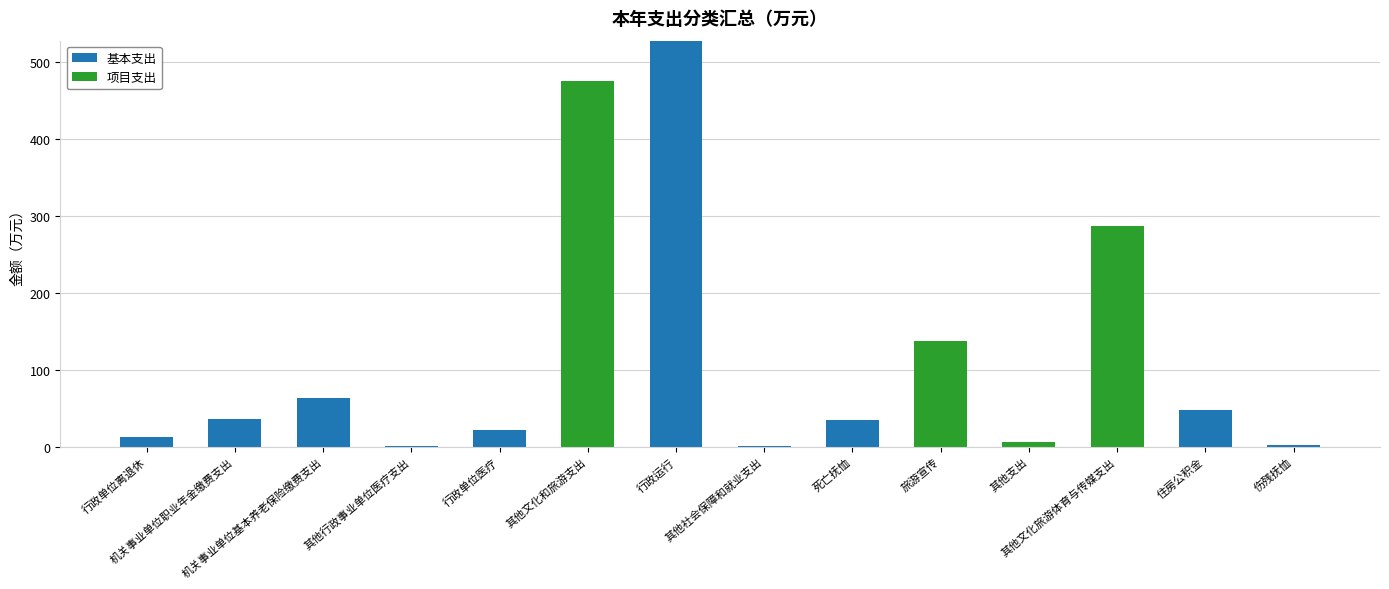

Is it true that 基本支出 equals 21.3 at 行政单位离退休?

False